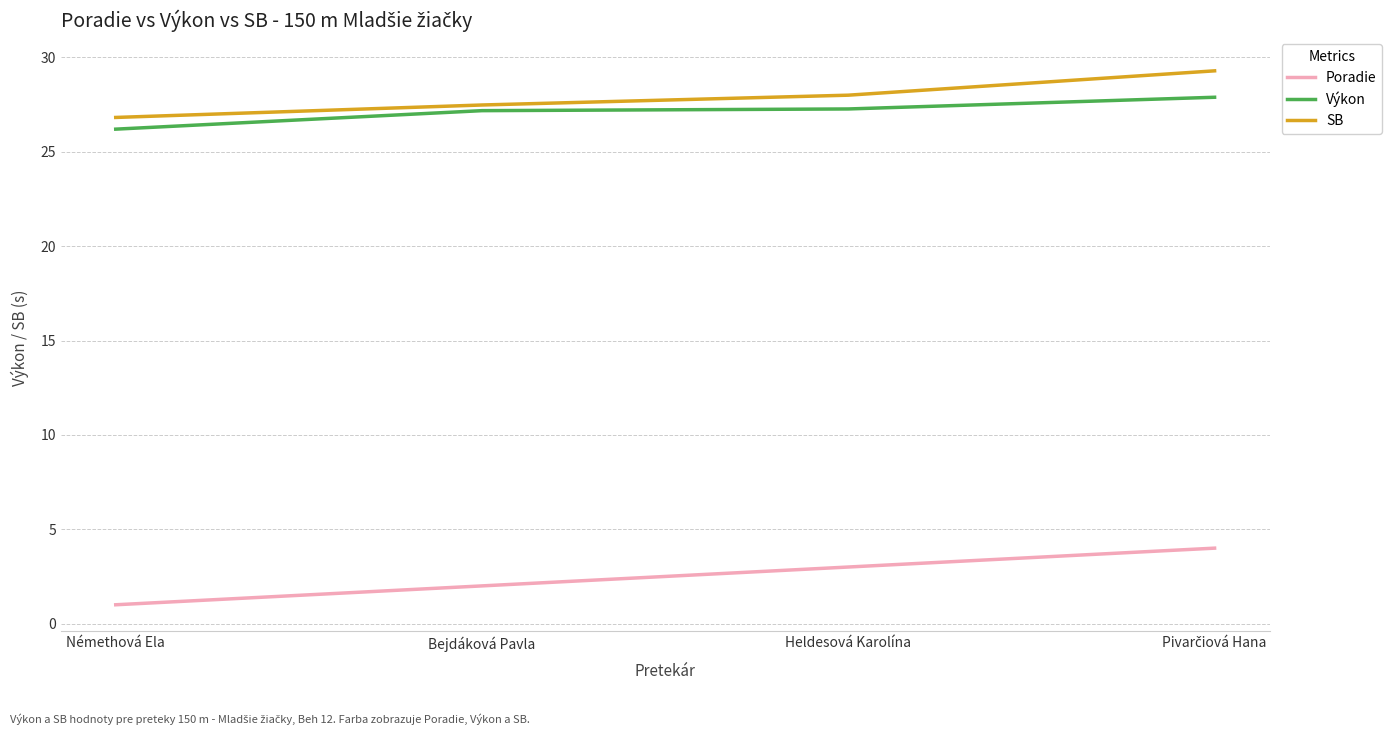

Which category has the lowest value across all series?

Némethová Ela